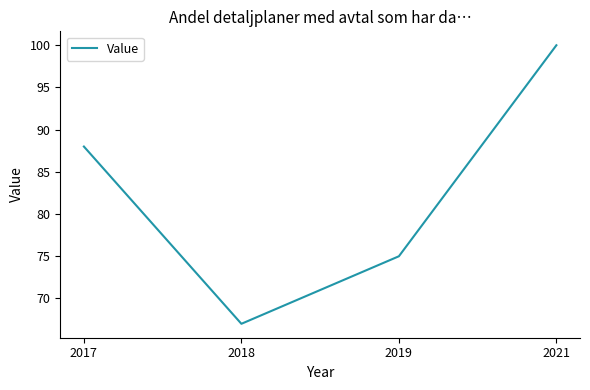

Does the chart display data point markers on the line(s)?

No